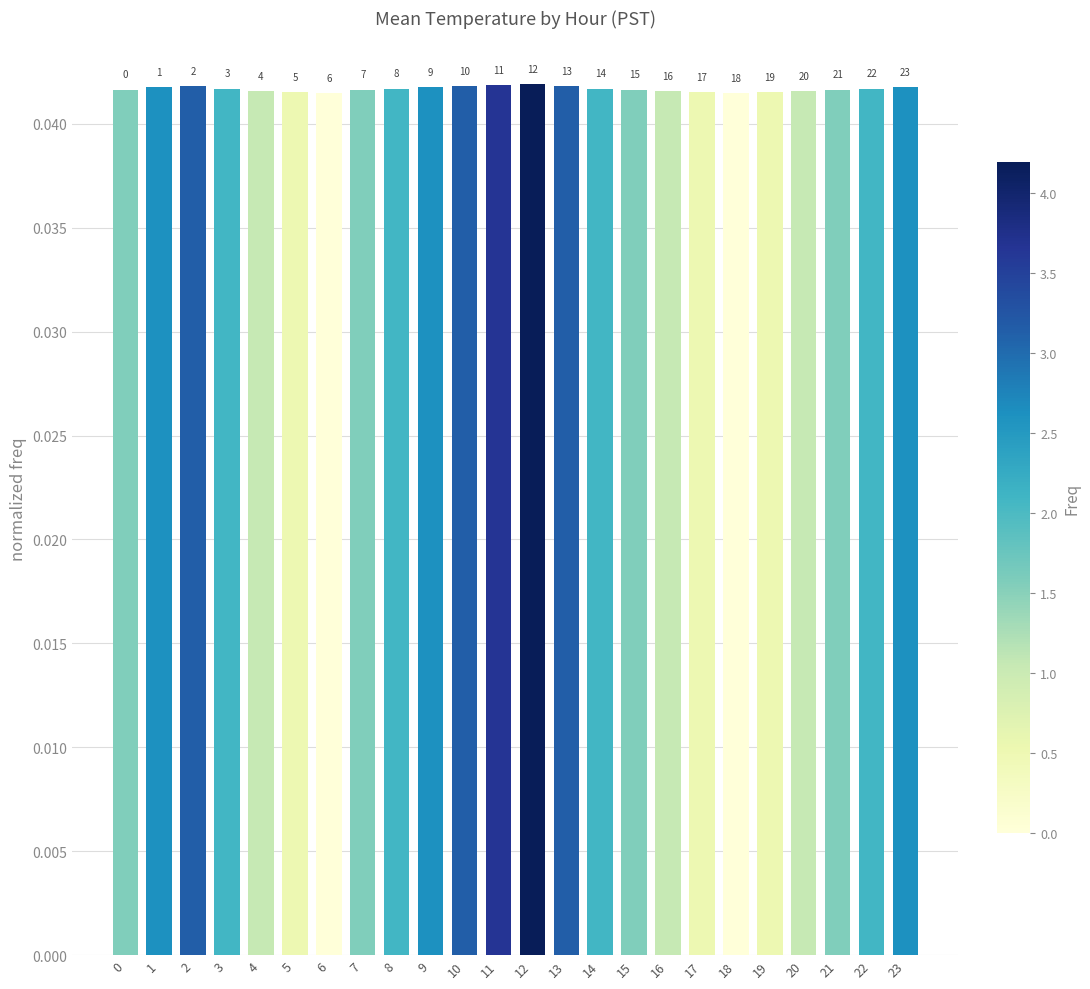

How many bars are there in total?

24